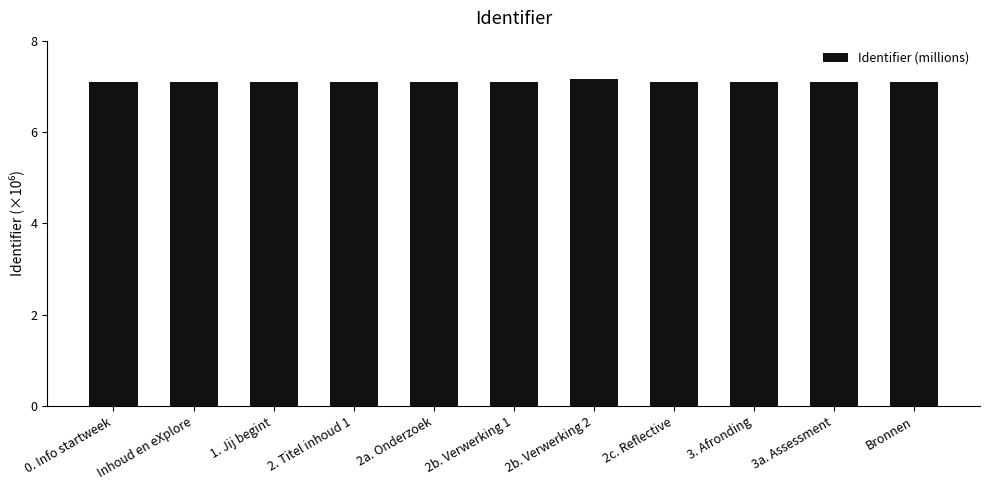

True or false: the data shows 7.1 at 3. Afronding.

True